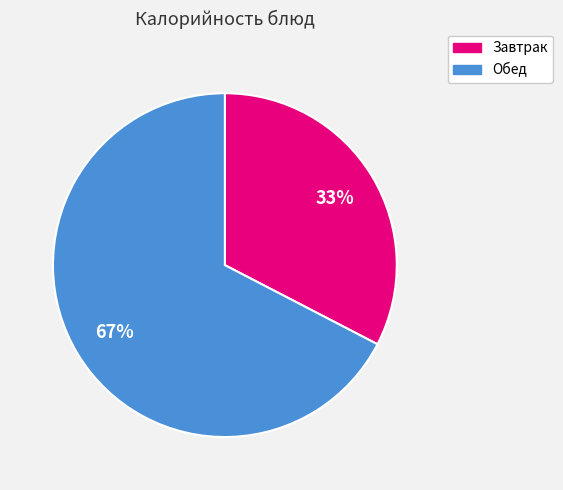

To the nearest percent, what is the average slice percentage?

50%